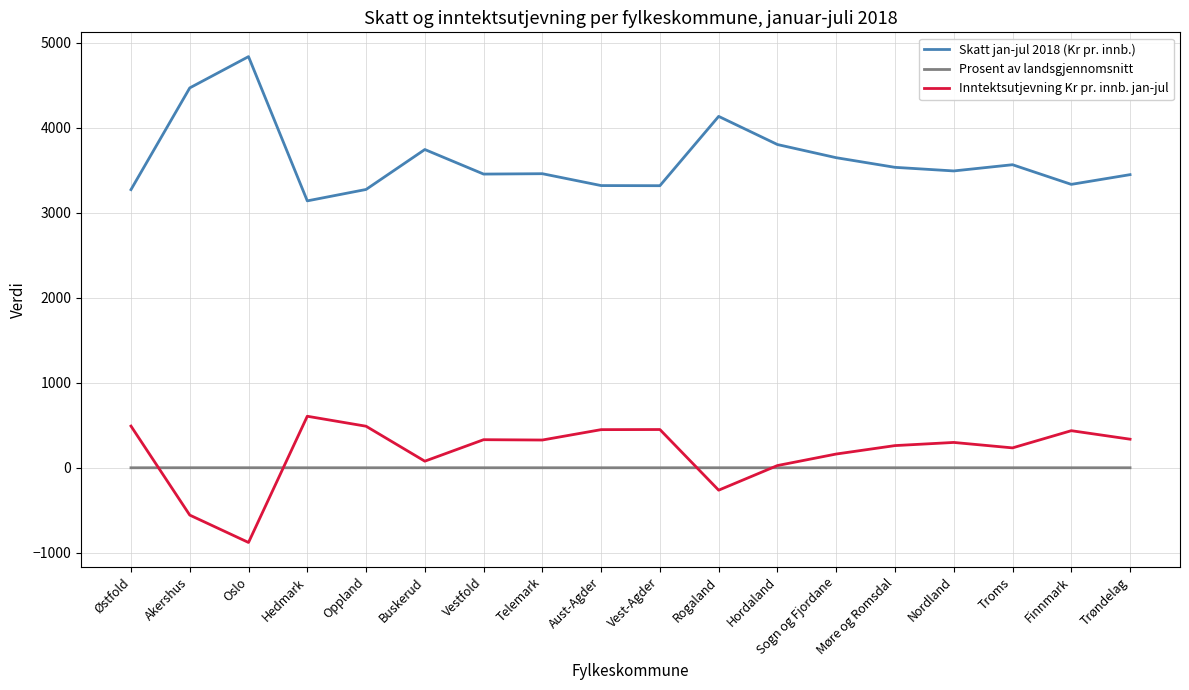

True or false: Inntektsutjevning Kr pr. innb. jan-jul and Skatt jan-jul 2018 (Kr pr. innb.) intersect in this chart.

False